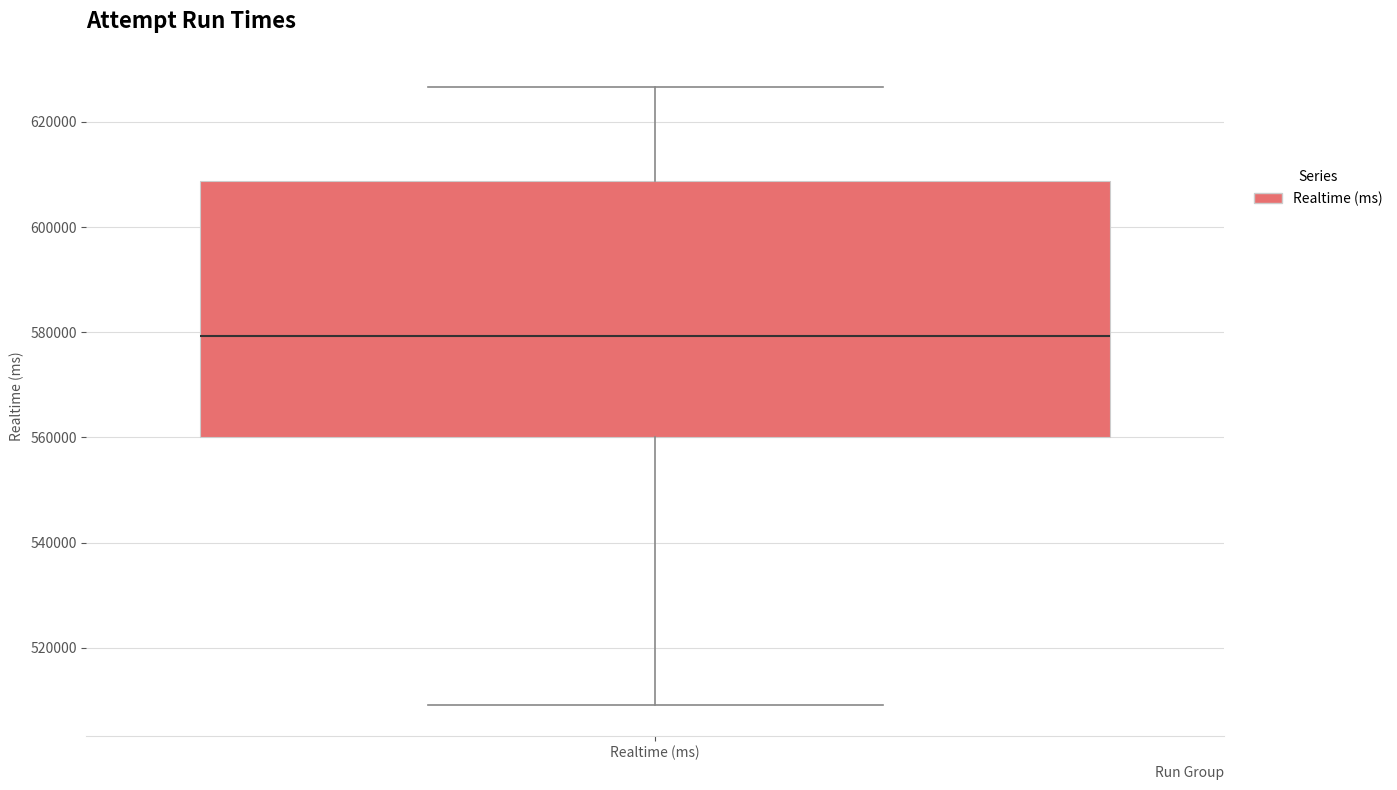

Where does the upper whisker of the box for Realtime (ms) end on the y-axis? The values are not printed on the chart, so give them approximately, as read against the axis.

626000